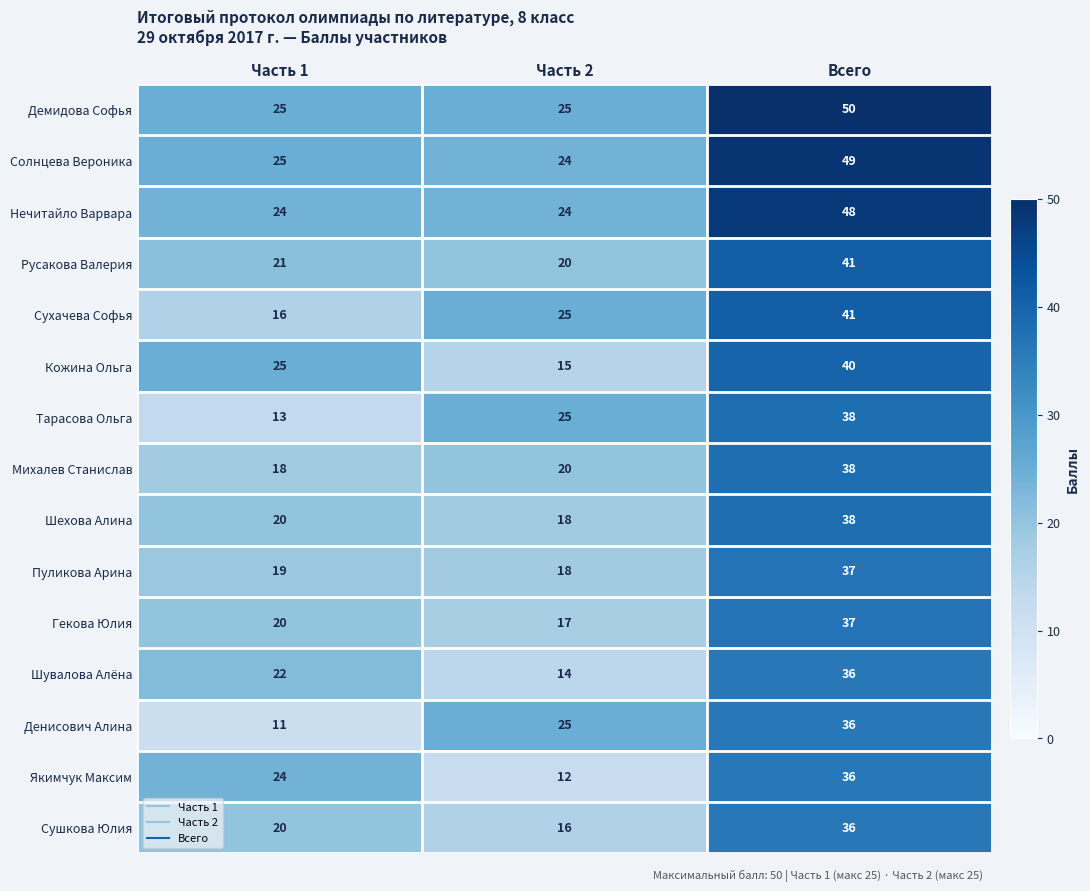

List the labels in order of Кожина Ольга value, largest first.

Всего, Часть 1, Часть 2